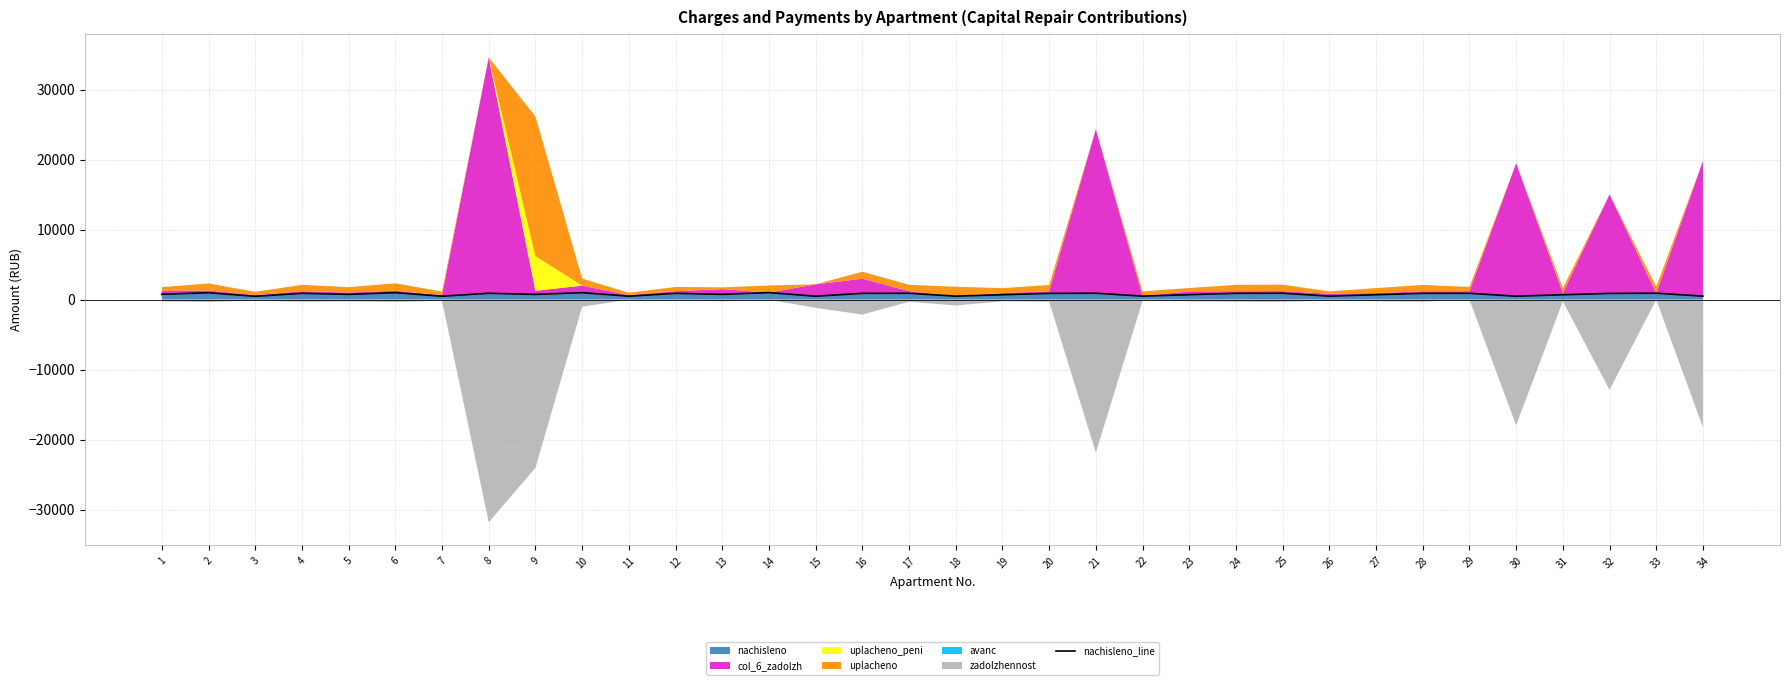

What is the difference between the maximum and minimum values?

529.5